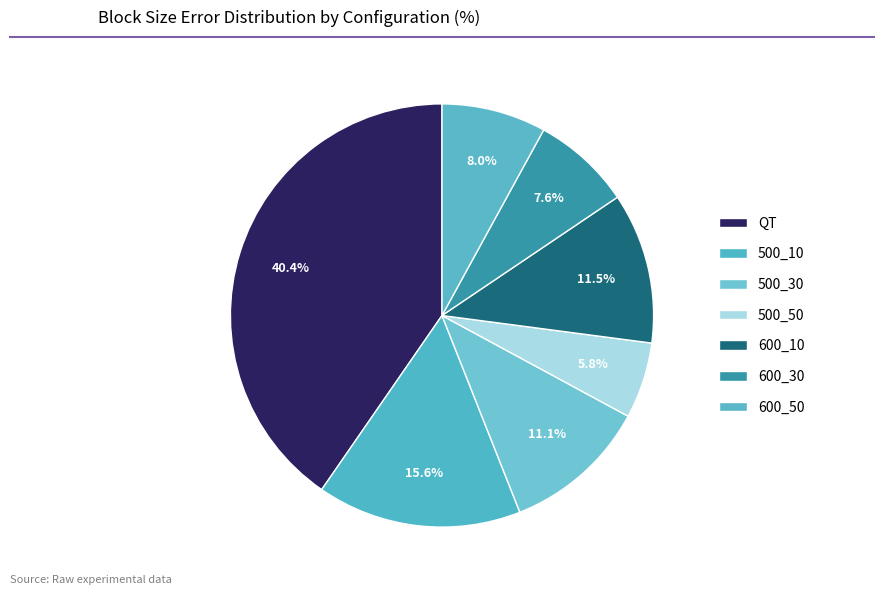

Is it true that 600_10 is 3% of the pie?

False